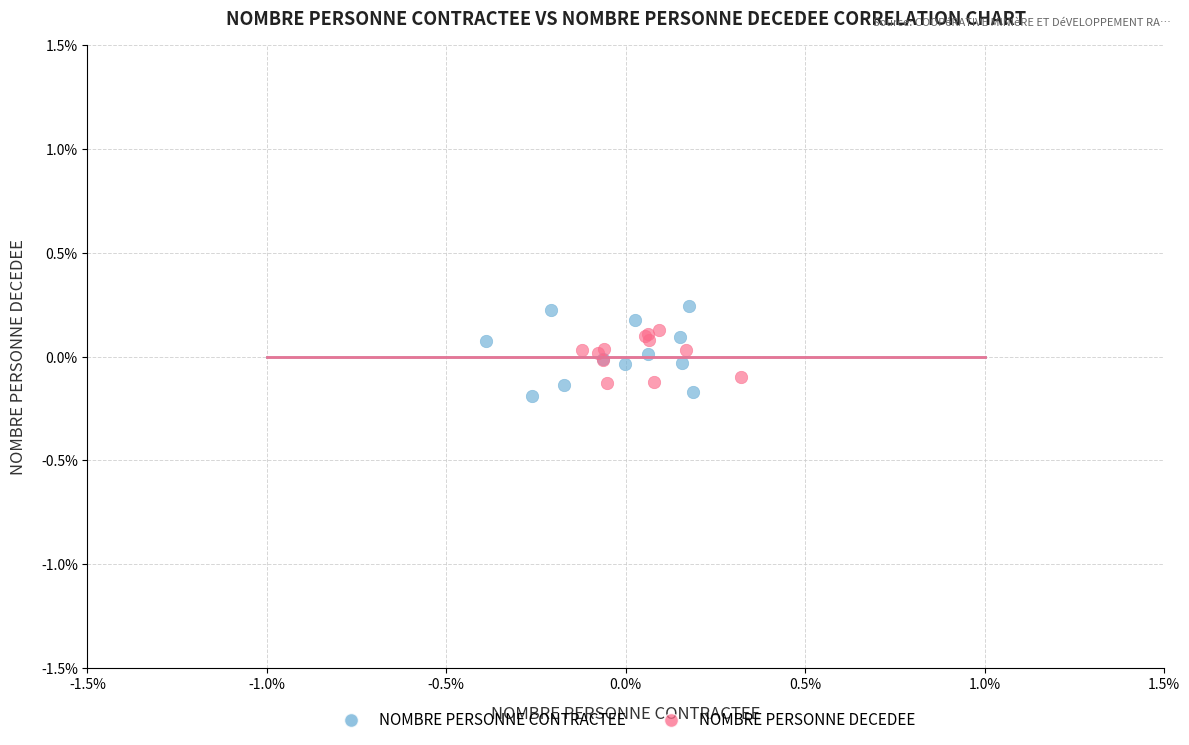

What are all the series names shown in the legend?

NOMBRE PERSONNE CONTRACTEE, NOMBRE PERSONNE DECEDEE